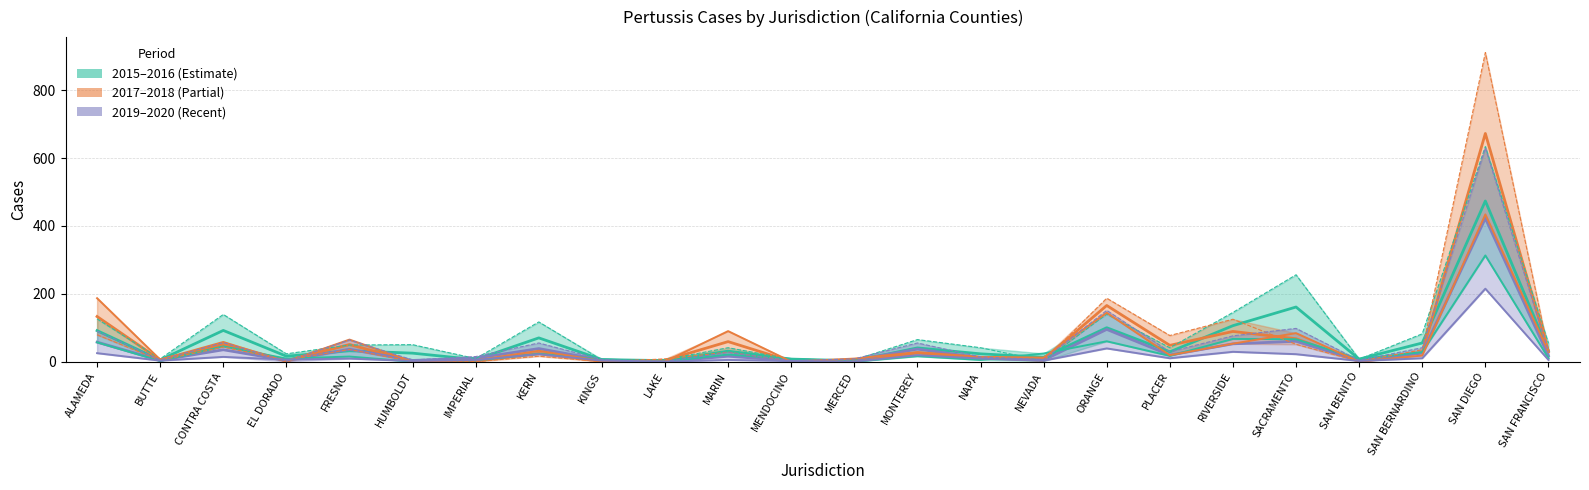

Between which two adjacent categories do 2016 TOTAL and 2019 TOTAL first intersect?

CONTRA COSTA and EL DORADO